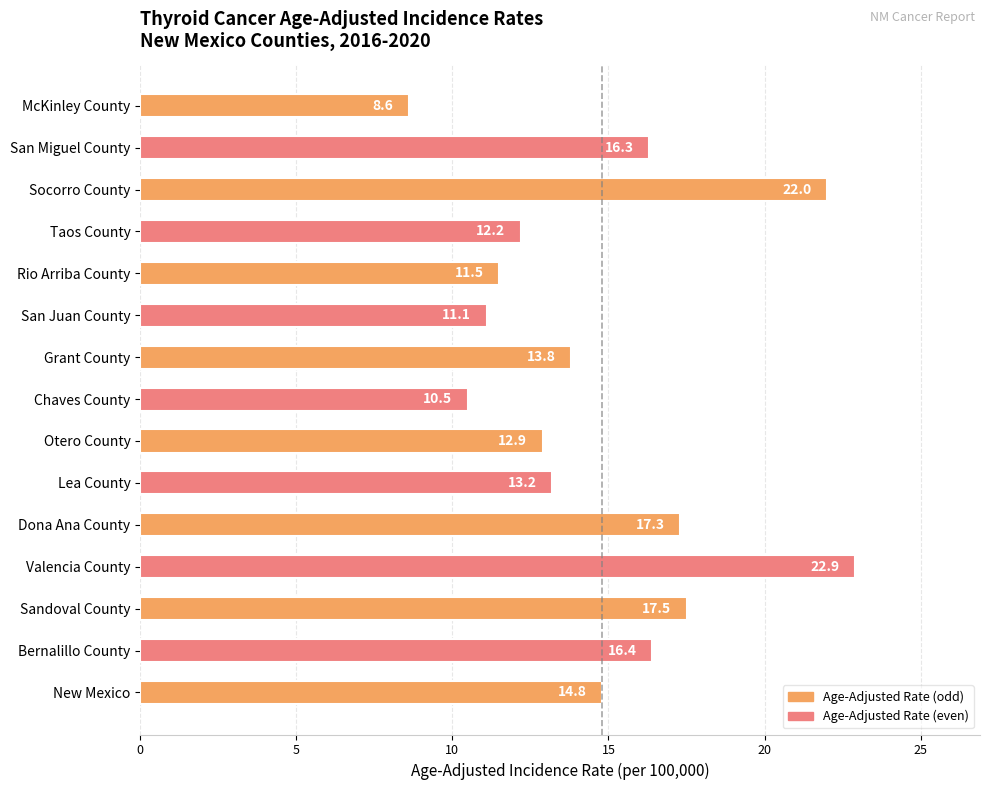

List the labels in order of value, smallest first.

McKinley County, Chaves County, San Juan County, Rio Arriba County, Taos County, Otero County, Lea County, Grant County, New Mexico, San Miguel County, Bernalillo County, Dona Ana County, Sandoval County, Socorro County, Valencia County